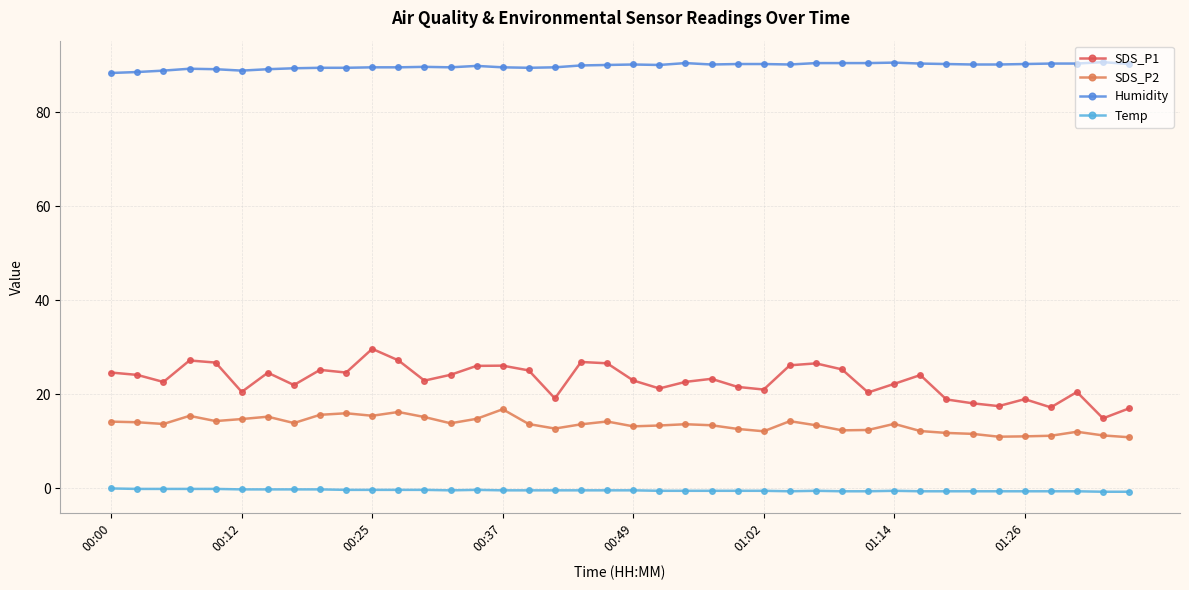

True or false: SDS_P1 has more than 0 interior local peaks.

True